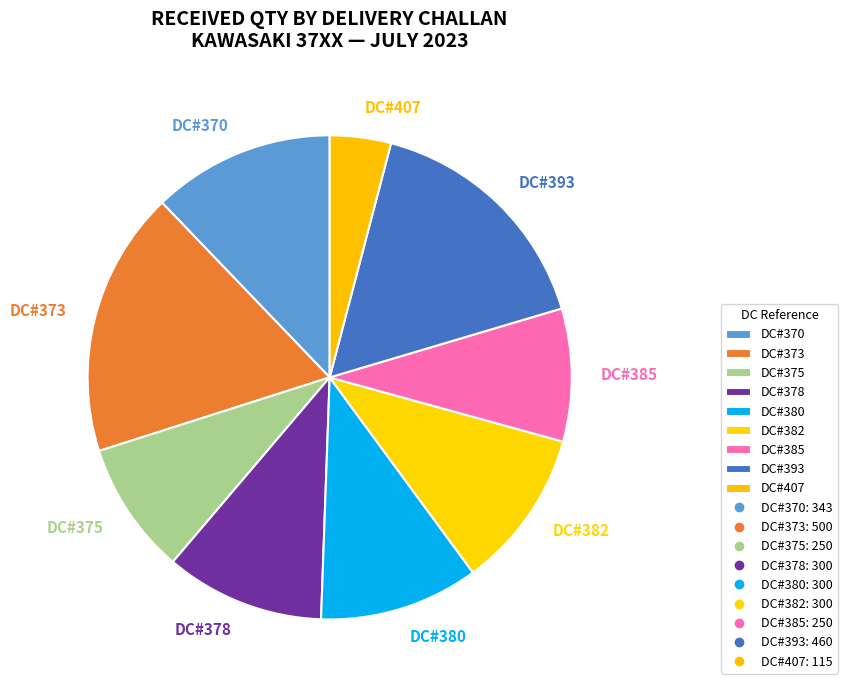

To the nearest percent, what is the difference between the largest and smallest slice percentages?

14%